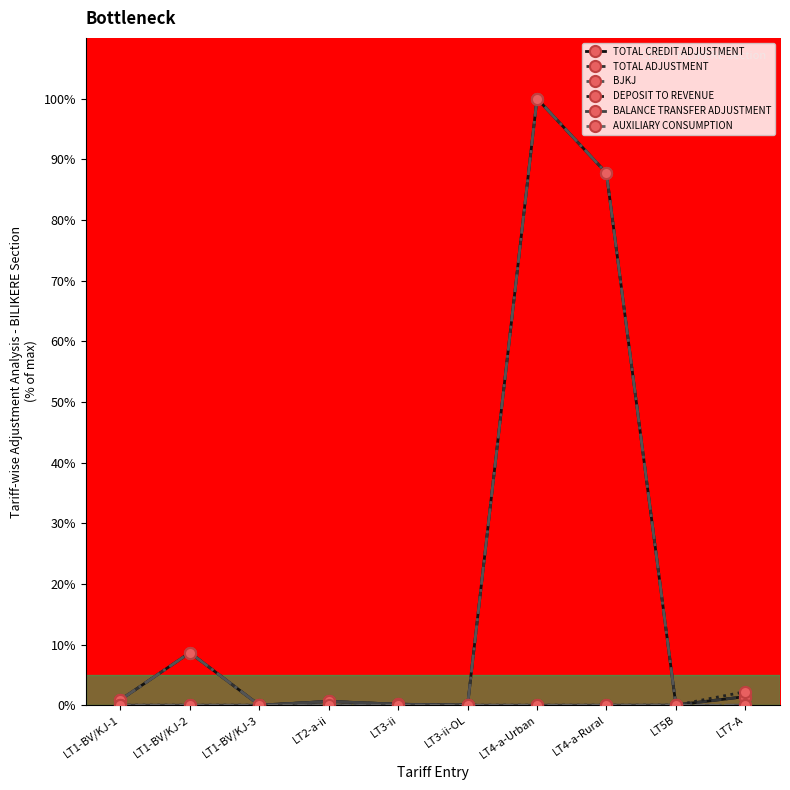

What is the difference between the highest and lowest values at LT2-a-ii?

0.6